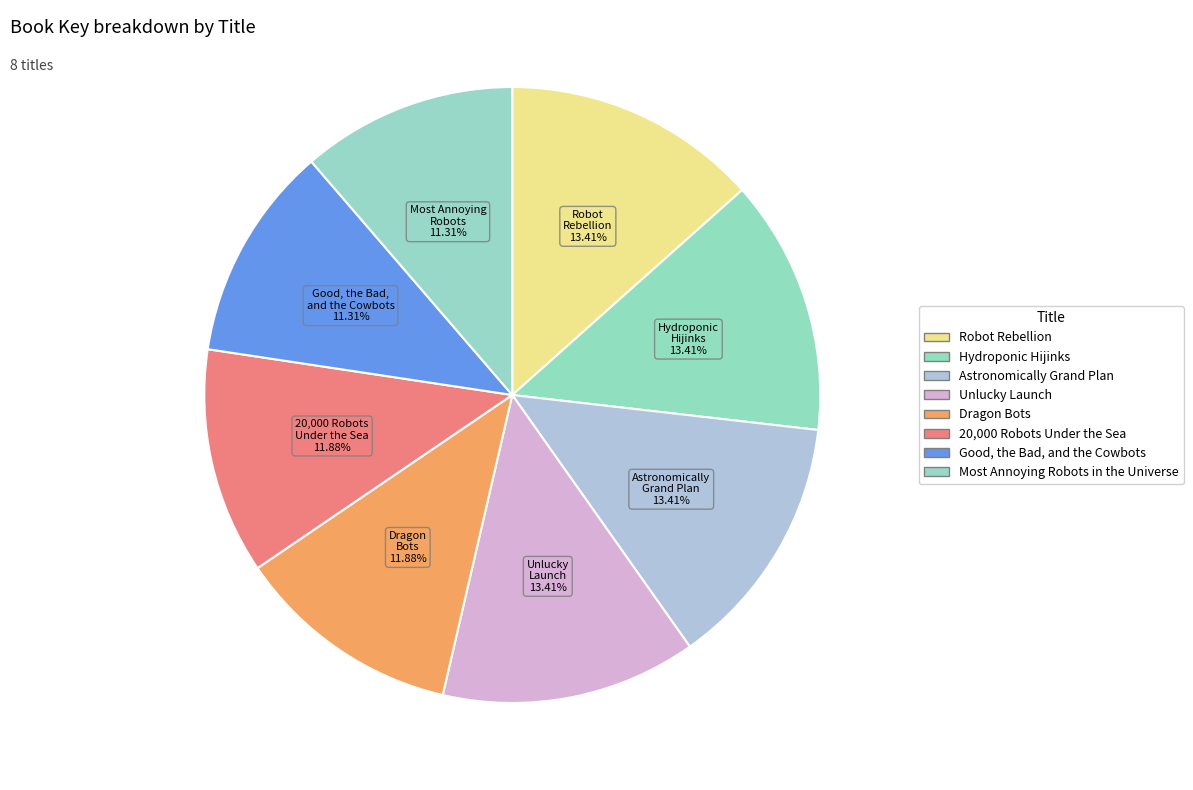

Count the number of slices in the pie.

8